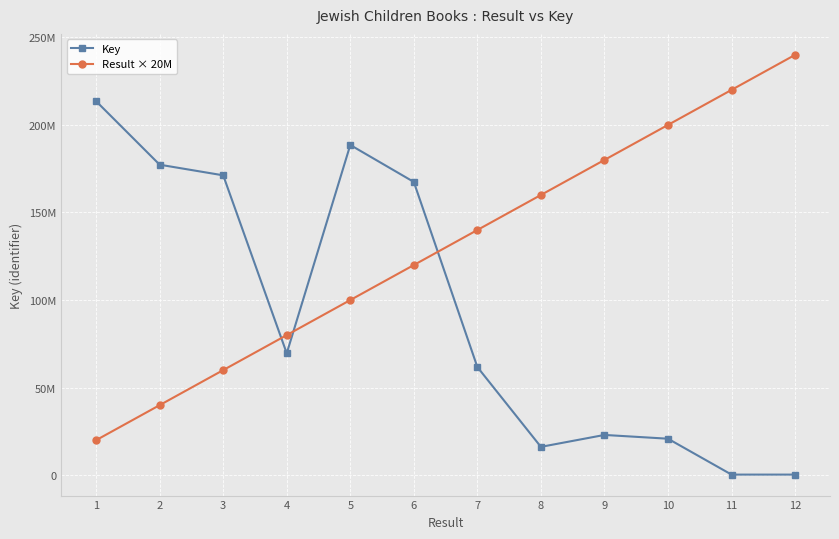

Does the chart have visible grid lines?

Yes